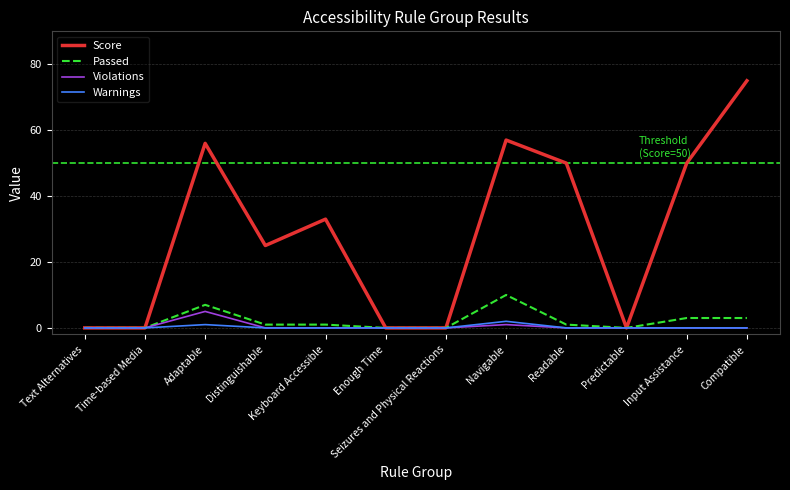

Does the chart display data point markers on the line(s)?

No